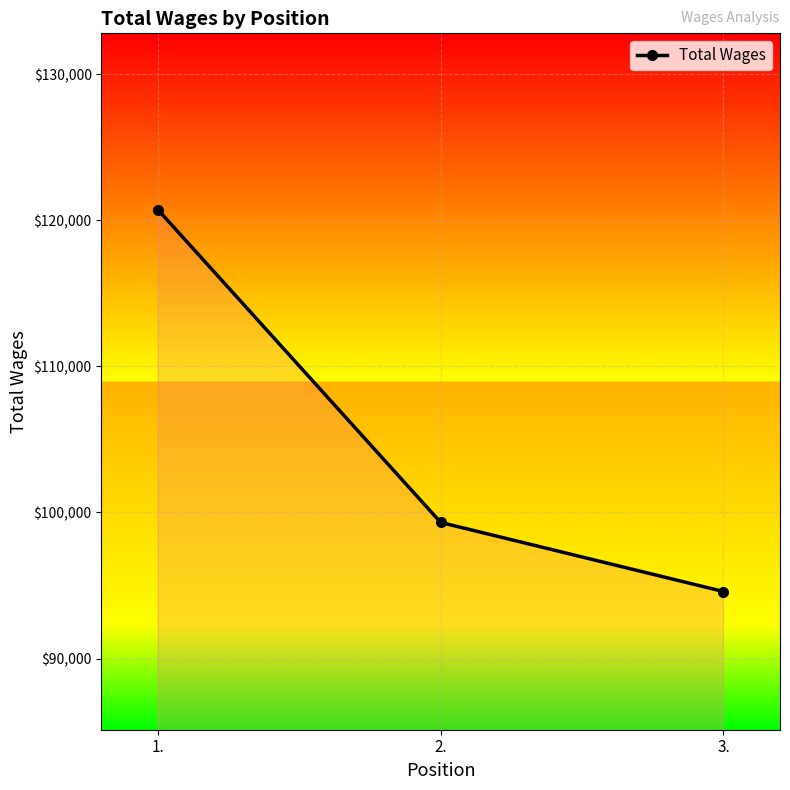

What is the maximum value shown in the chart?

120717